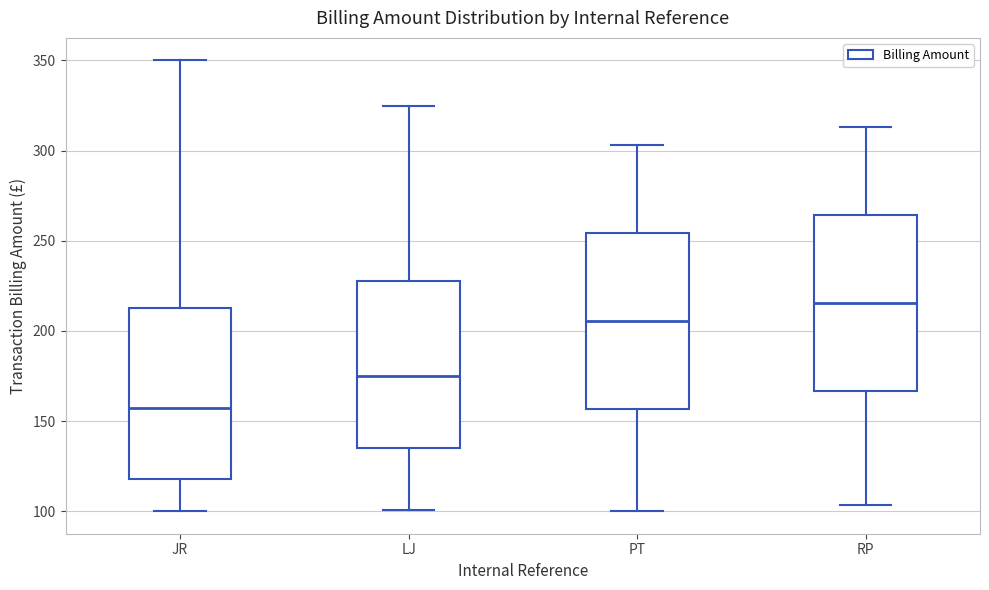

Where is the lower edge of the box for JR on the y-axis? The values are not printed on the chart, so give them approximately, as read against the axis.

120